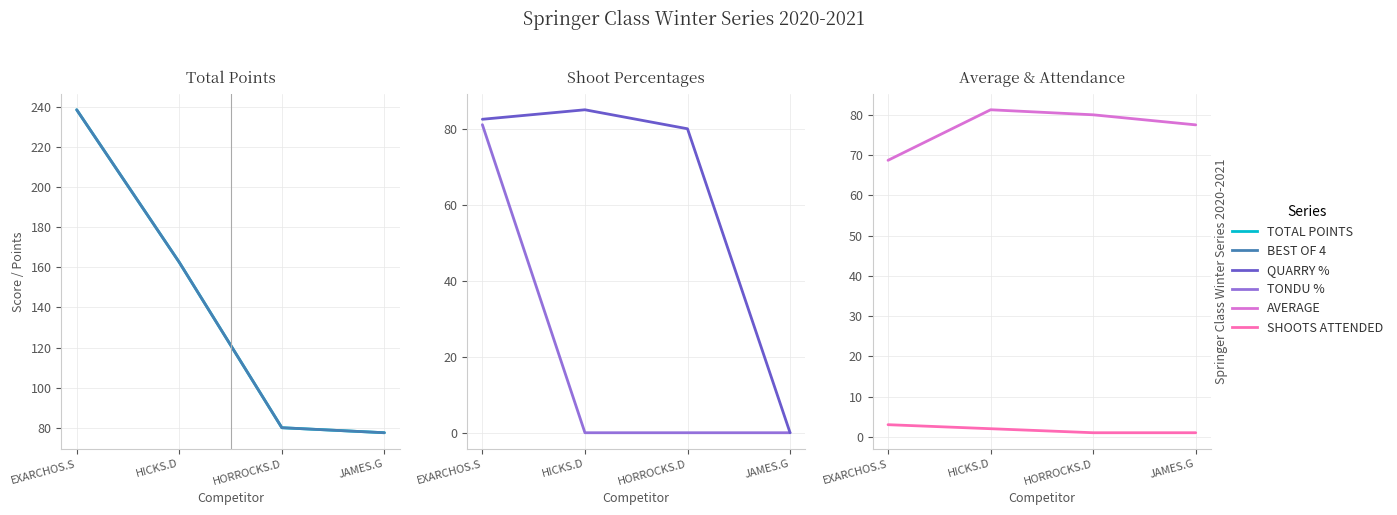

Does the chart have visible grid lines?

Yes